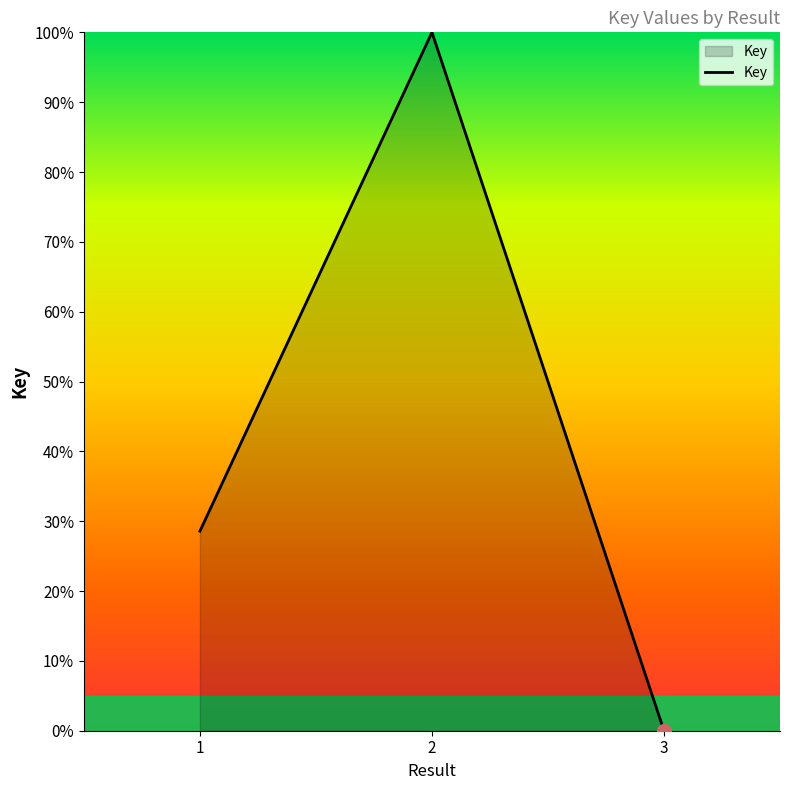

Rank the categories by value from lowest to highest.

3, 1, 2